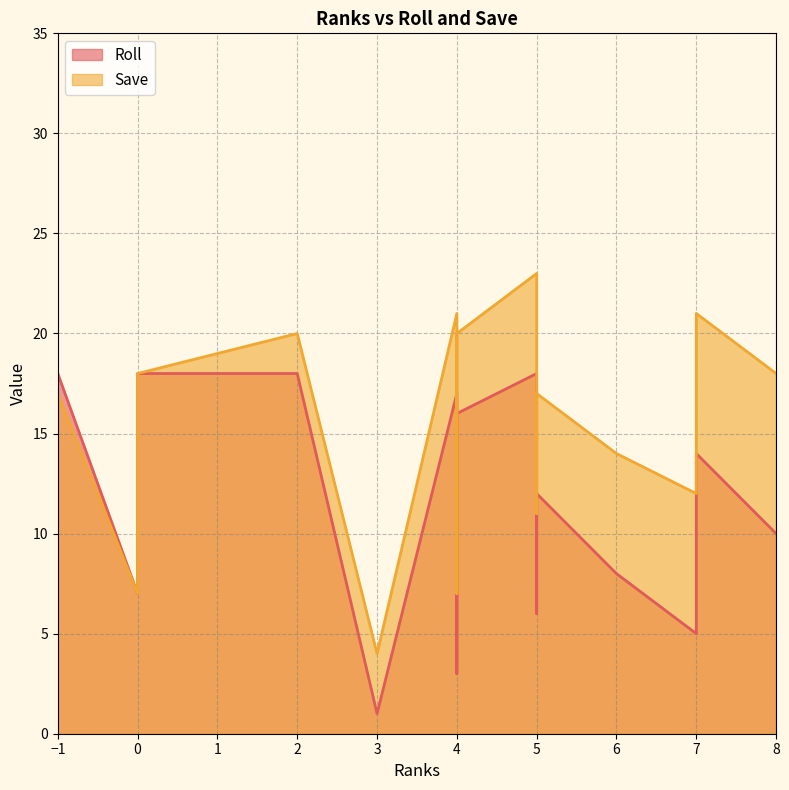

Reading left to right, transcribe all the data shown in this chart.

Roll: 0=7	2=18	5=18	0=18	-1=18	3=1	4=17	4=3	5=17	7=5	8=10	7=14	5=6	4=16	5=12	6=8
Save: 0=7	2=20	5=23	0=18	-1=17	3=4	4=21	4=7	5=22	7=12	8=18	7=21	5=11	4=20	5=17	6=14